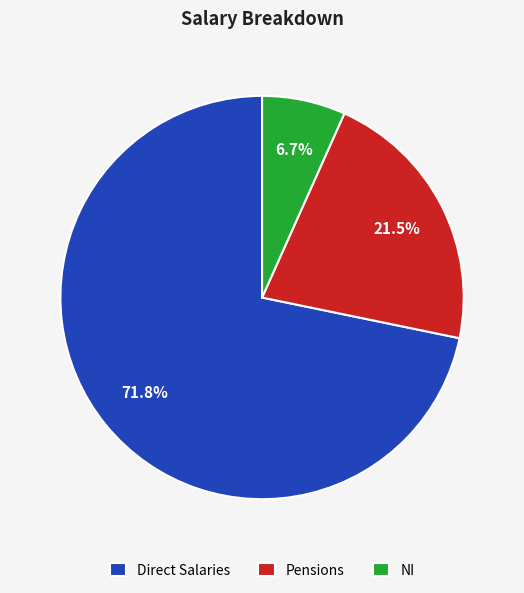

Do Direct Salaries and NI together represent more than half of the pie?

Yes